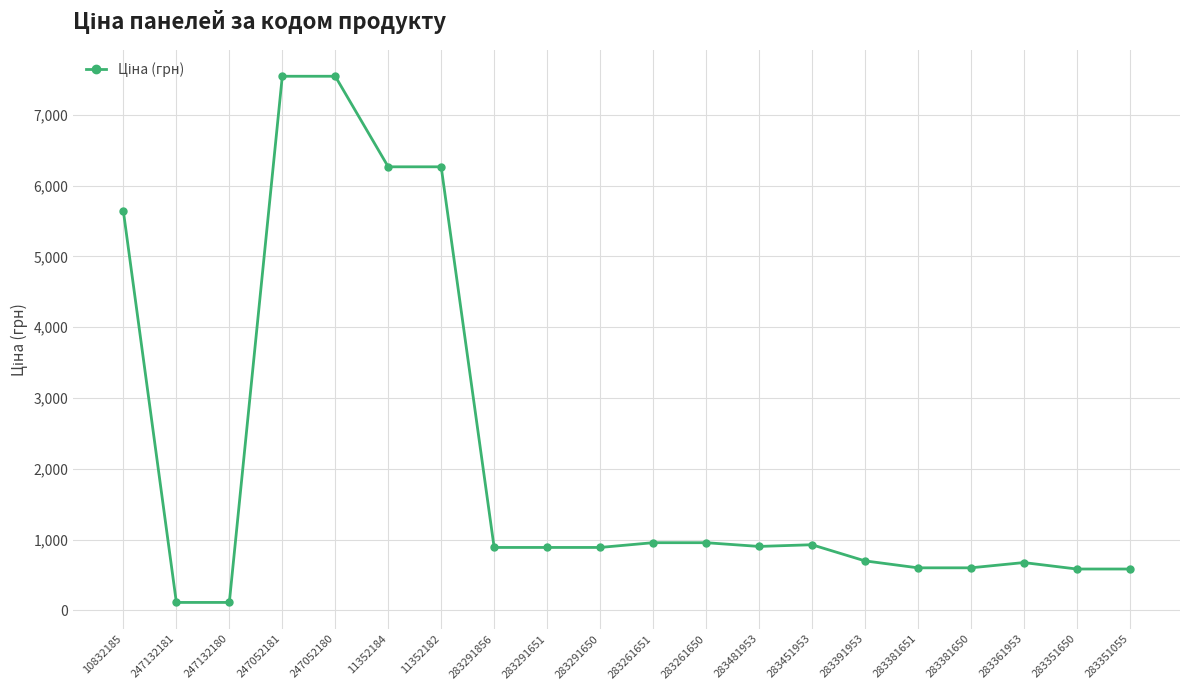

What is the difference between the values at 283351650 and 283451953?

343.0